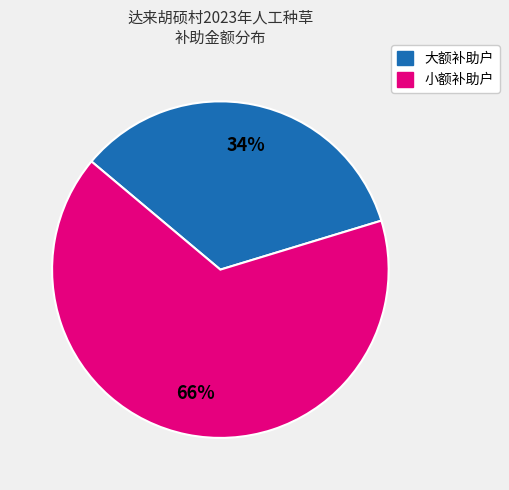

The 小额补助户 slice represents 66% of the pie. True or false?

True